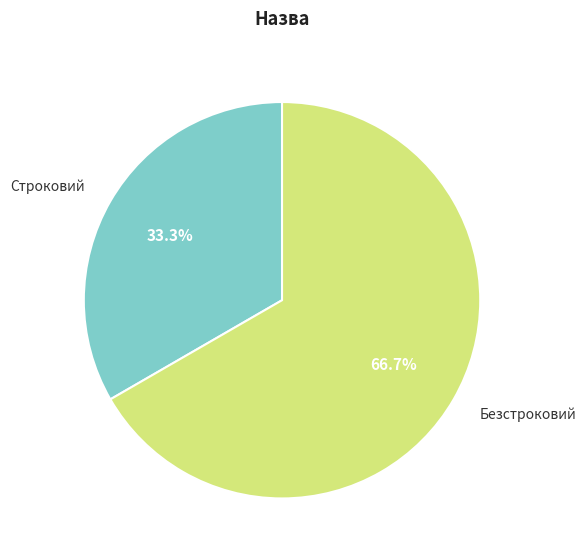

To the nearest percent, what percentage of the pie is Строковий?

33%